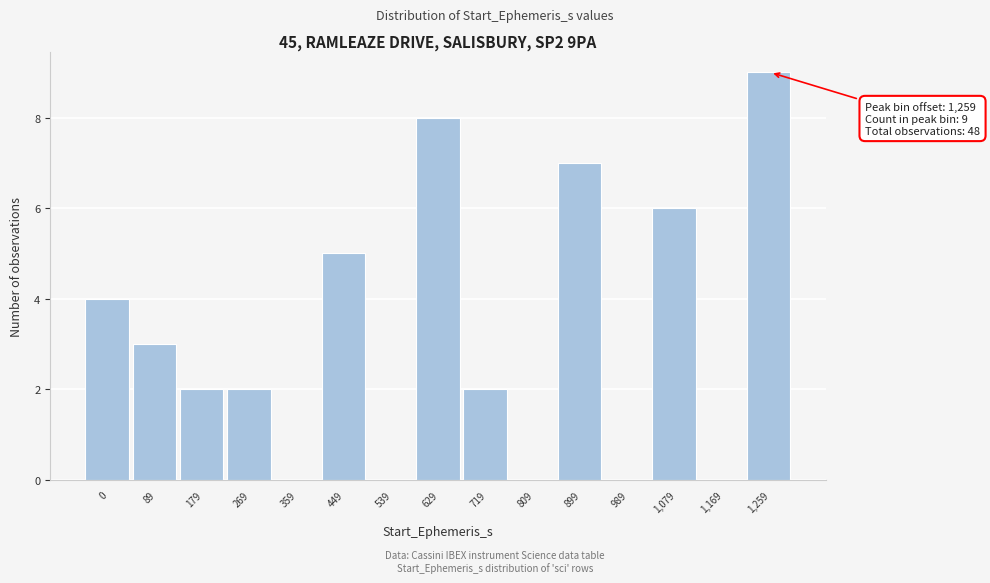

Reading left to right, list all the values displayed in this chart.

0=4	89=3	179=2	269=2	359=0	449=5	539=0	629=8	719=2	809=0	899=7	989=0	1,079=6	1,169=0	1,259=9